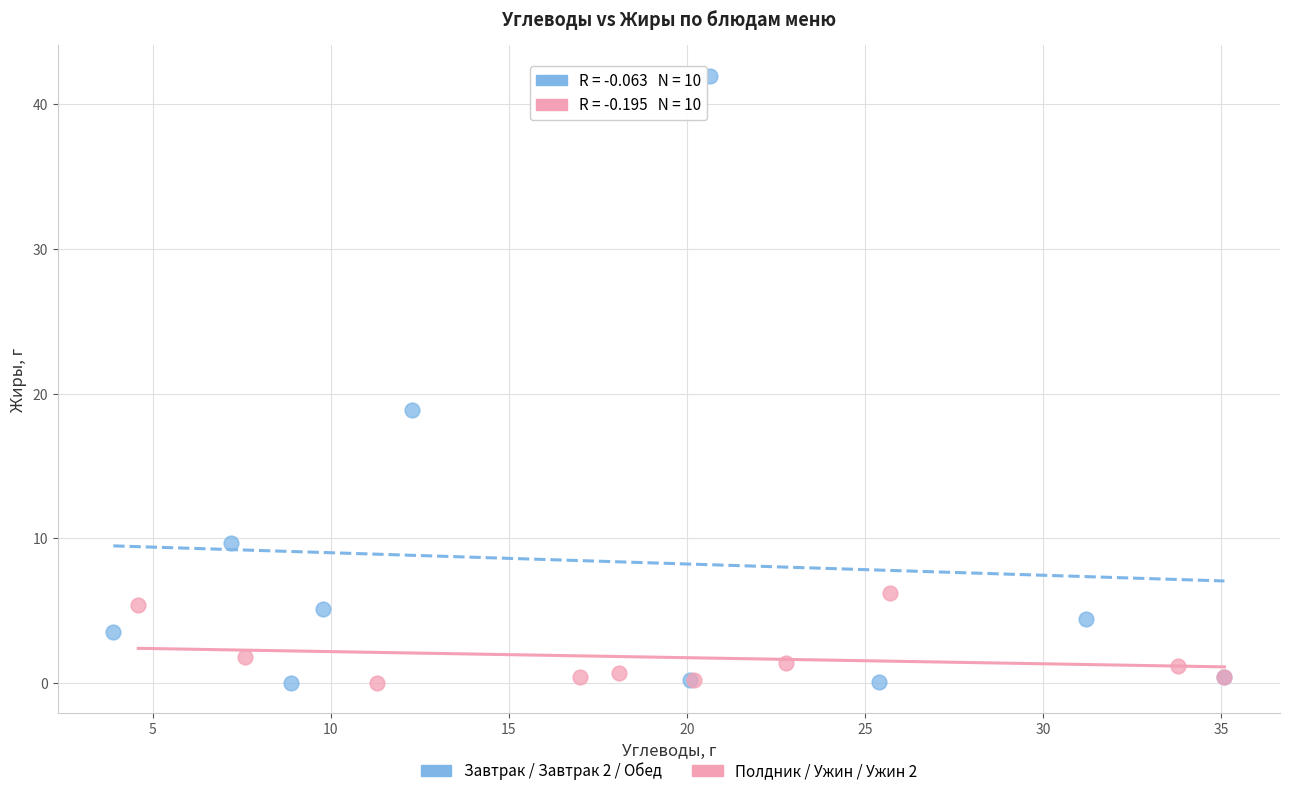

Which series has the widest spread of Y values?

Завтрак / Завтрак 2 / Обед